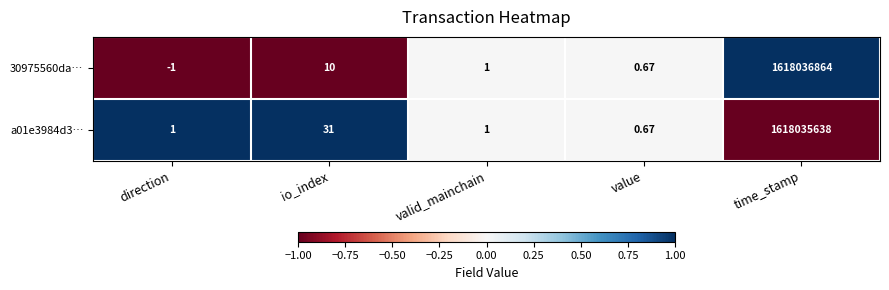

At which category is the sum across all series the highest?

time_stamp